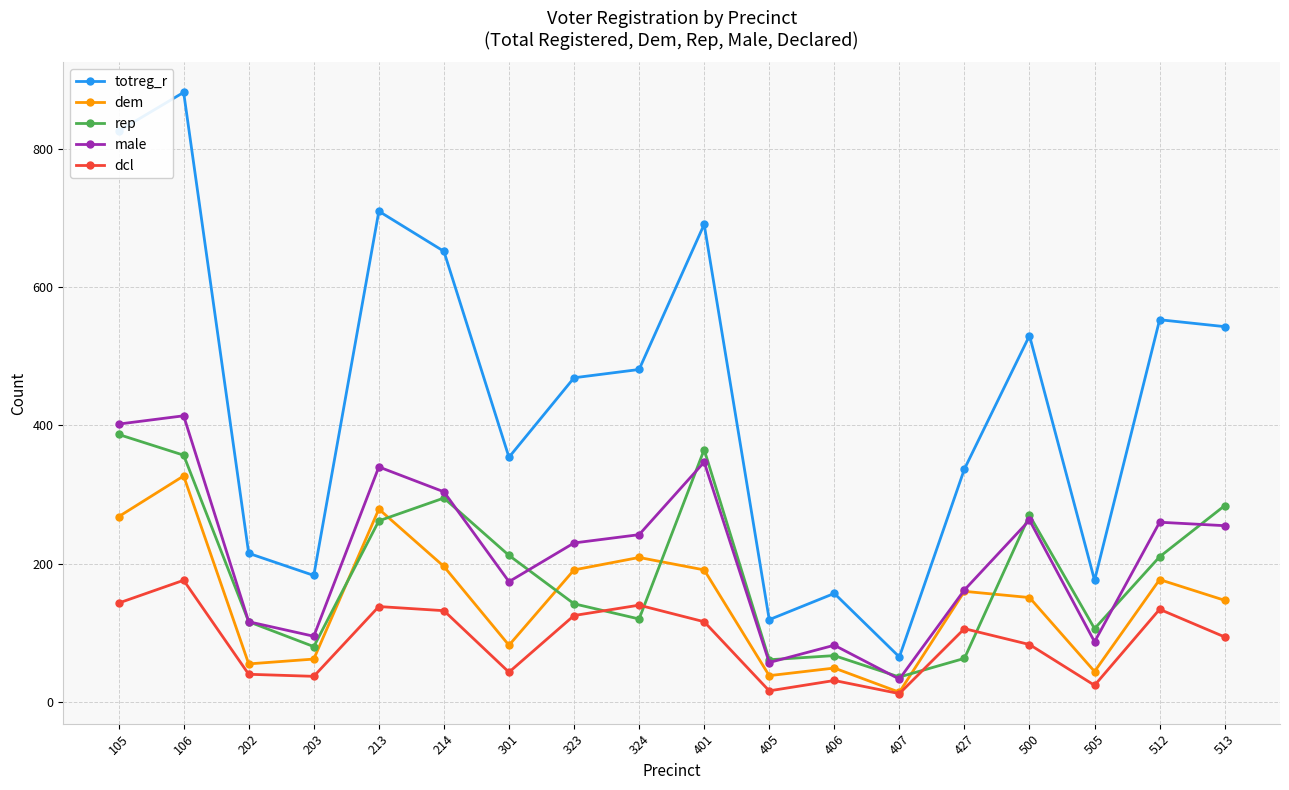

What is the difference between the highest and lowest values at 214?

520